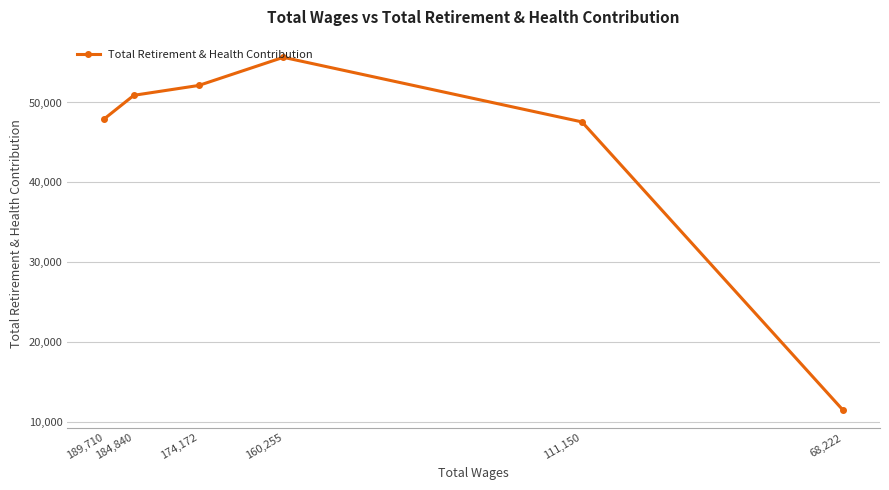

What value does the data have at 111,150?

47566